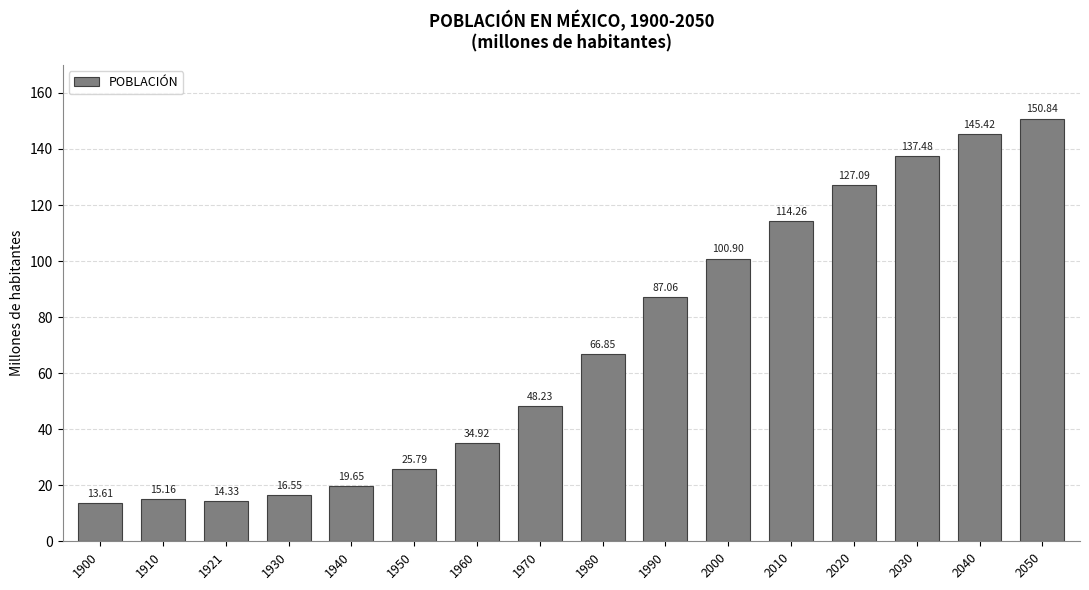

Between 2020 and 1910, which is larger?

2020